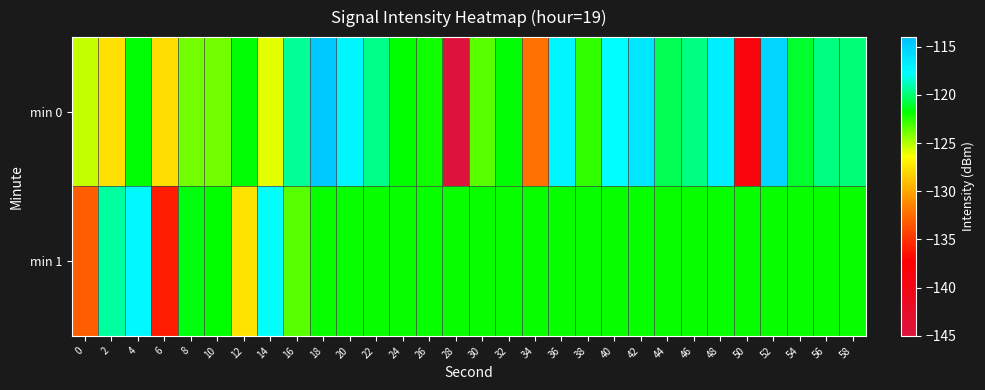

Reading left to right, what are all the values shown in this chart?

min 0: 0=-125.3	2=-127.7	4=-121.7	6=-127.8	8=-123.8	10=-123.9	12=-121.7	14=-125.9	16=-119.3	18=-114.6	20=-117.4	22=-119.7	24=-121.8	26=-122.0	28=-145.1	30=-123.4	32=-121.7	34=-132.2	36=-117.3	38=-122.7	40=-117.7	42=-116.5	44=-120.5	46=-119.7	48=-116.9	50=-138.8	52=-115.4	54=-121.1	56=-119.8	58=-119.9
min 1: 0=-133.1	2=-119.3	4=-117.5	6=-136.0	8=-121.6	10=-121.8	12=-127.5	14=-117.8	16=-123.4	18=-122.0	20=-122.0	22=-122.0	24=-122.0	26=-122.0	28=-122.0	30=-122.0	32=-122.0	34=-122.0	36=-122.0	38=-122.0	40=-122.0	42=-122.0	44=-122.0	46=-122.0	48=-122.0	50=-122.0	52=-122.0	54=-122.0	56=-122.0	58=-122.0